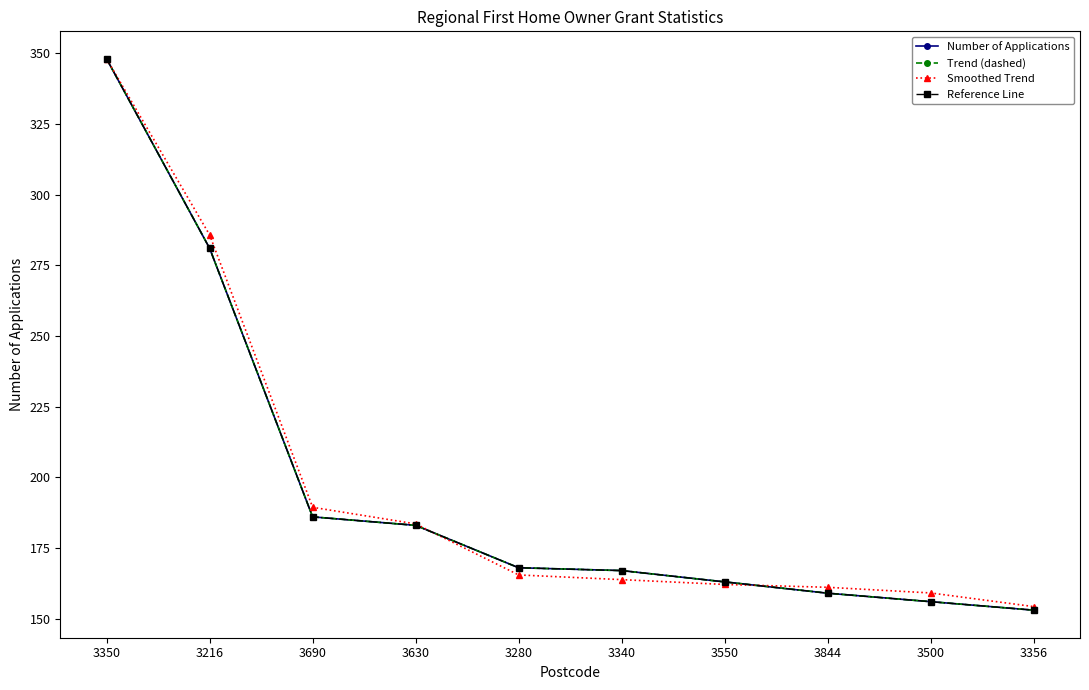

At how many categories does at least one series exceed 173?

4